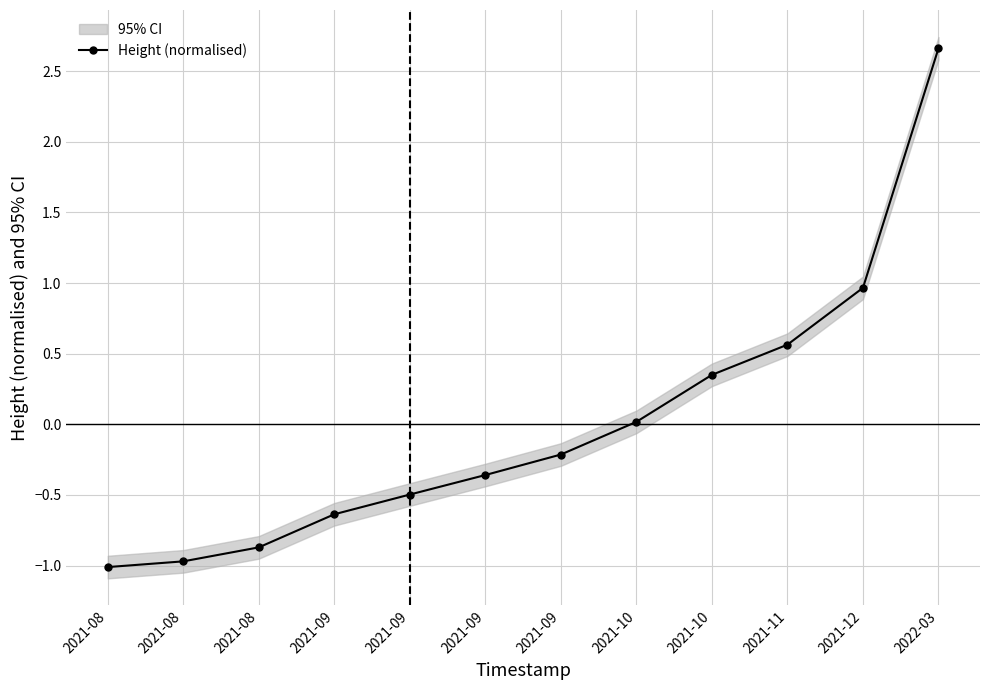

What is the label of the 6th point from the right?

2021-09